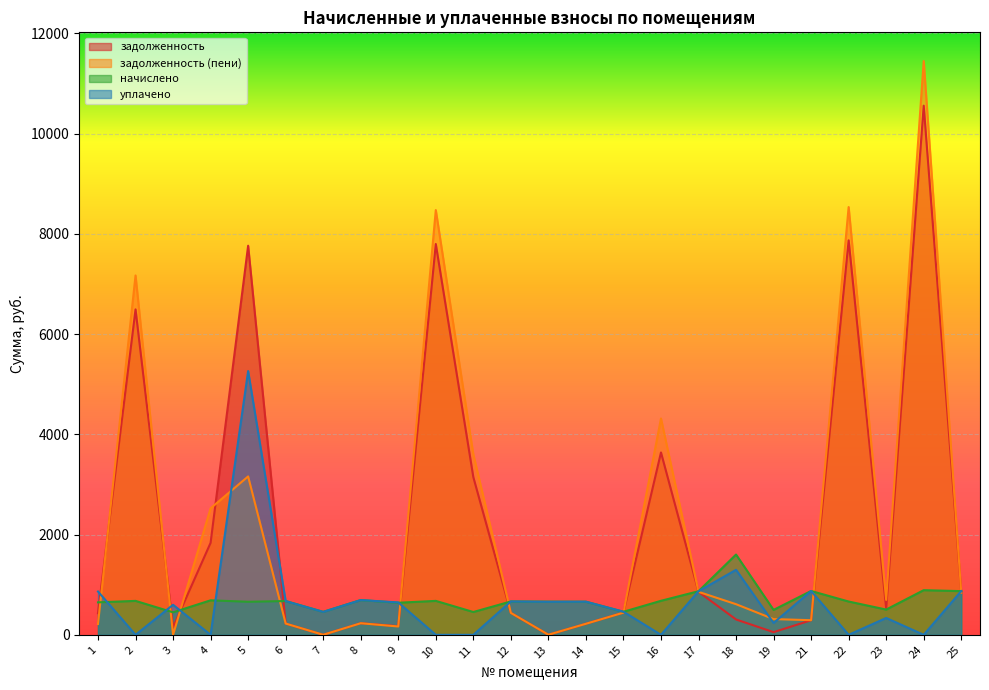

List the series in order of their peak value, highest first.

задолженность (пени), задолженность, уплачено, начислено